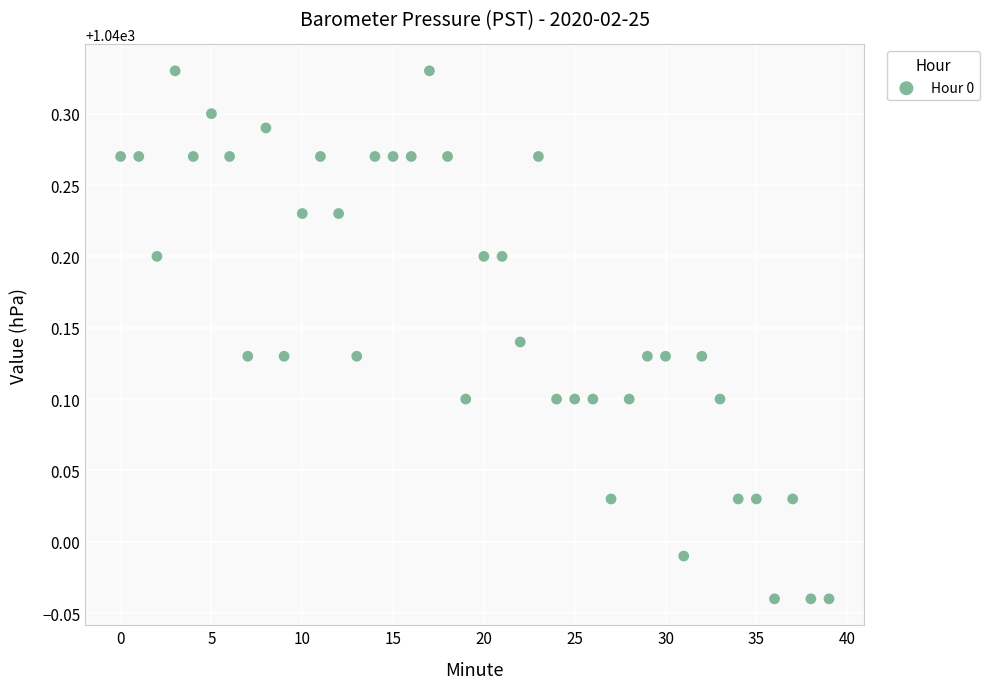

What is the range of Y values (max minus min)?

0.4